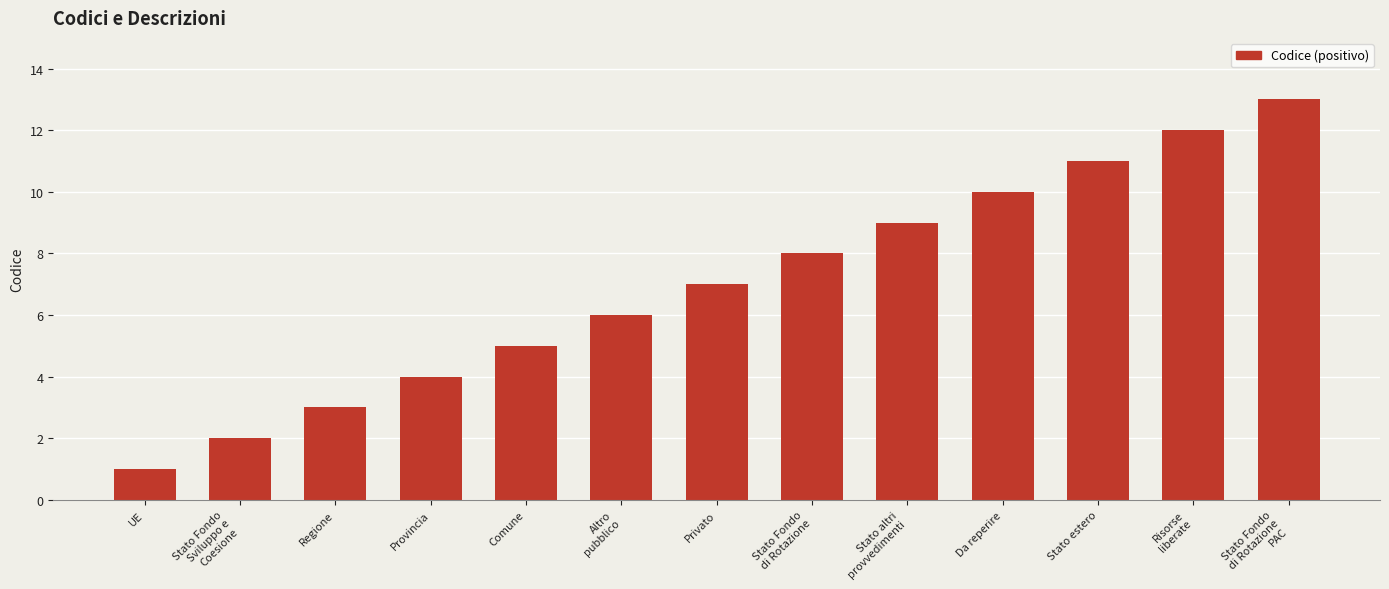

The chart shows a value of 10 at Da reperire. True or false?

True